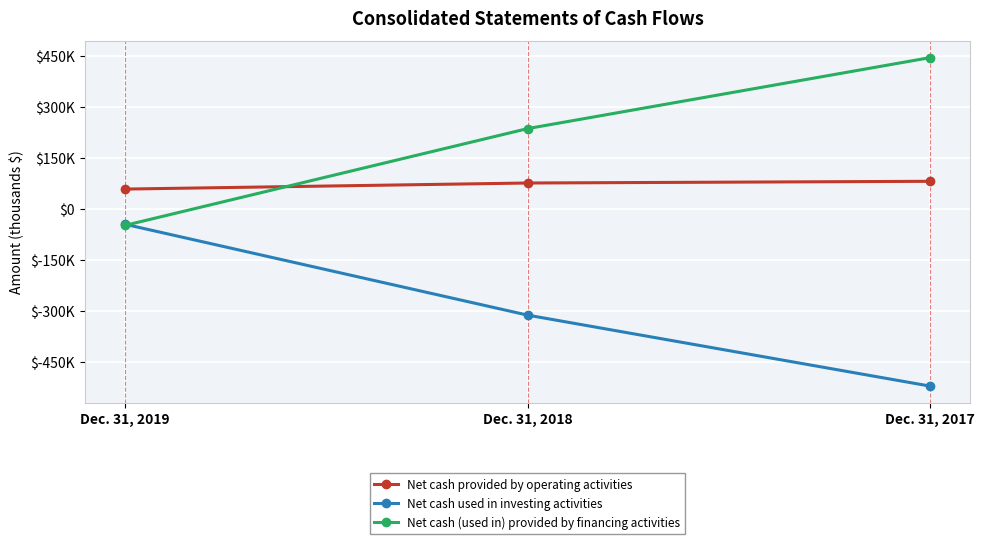

List the series in order of their overall mean, highest first.

Net cash (used in) provided by financing activities, Net cash provided by operating activities, Net cash used in investing activities